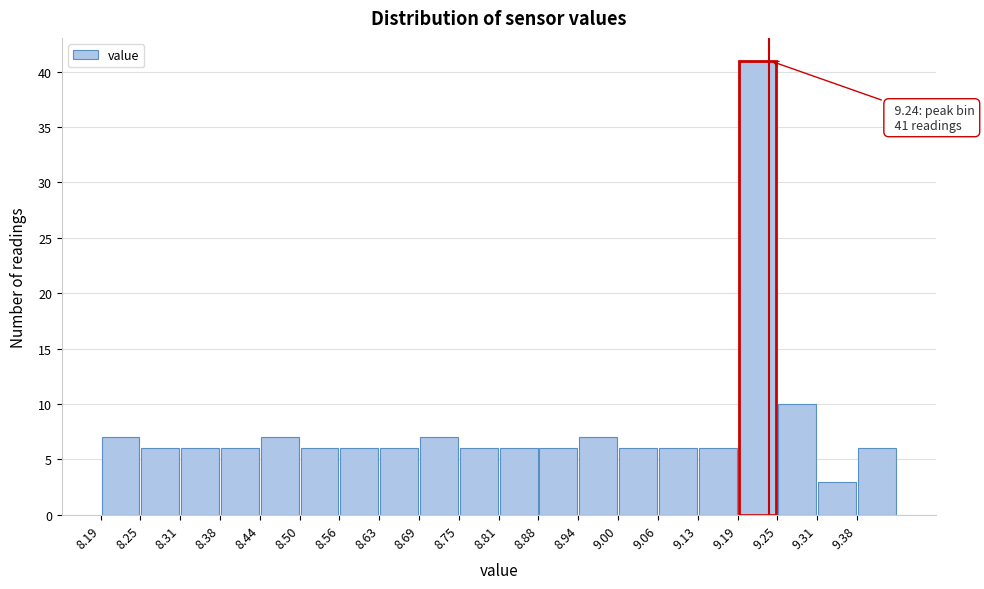

Over which range of the x-axis is the bar tallest?

9.19 to 9.25